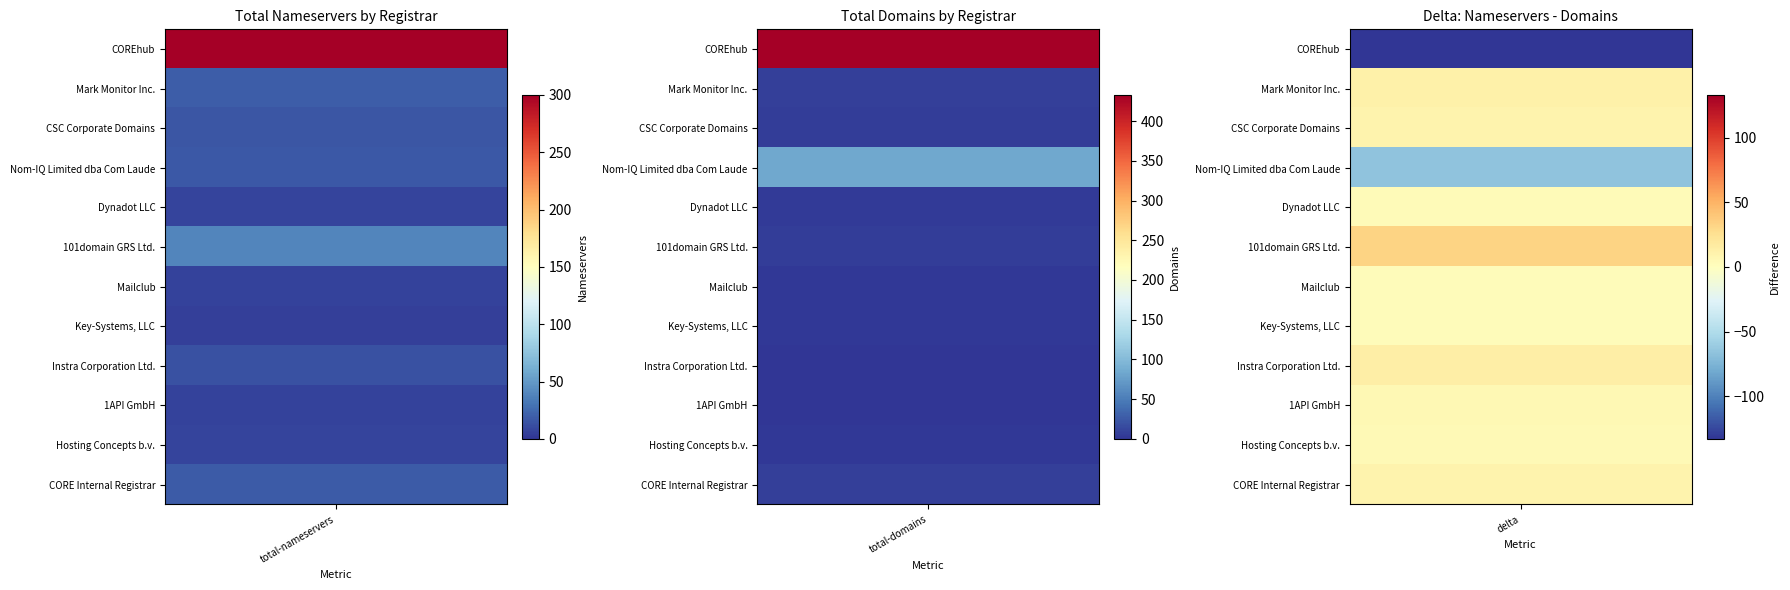

At how many categories does at least one series exceed 155?

2